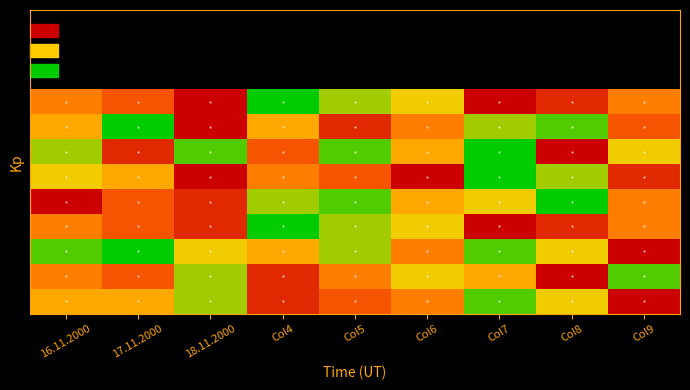

At how many categories does at least one series exceed 6?

9